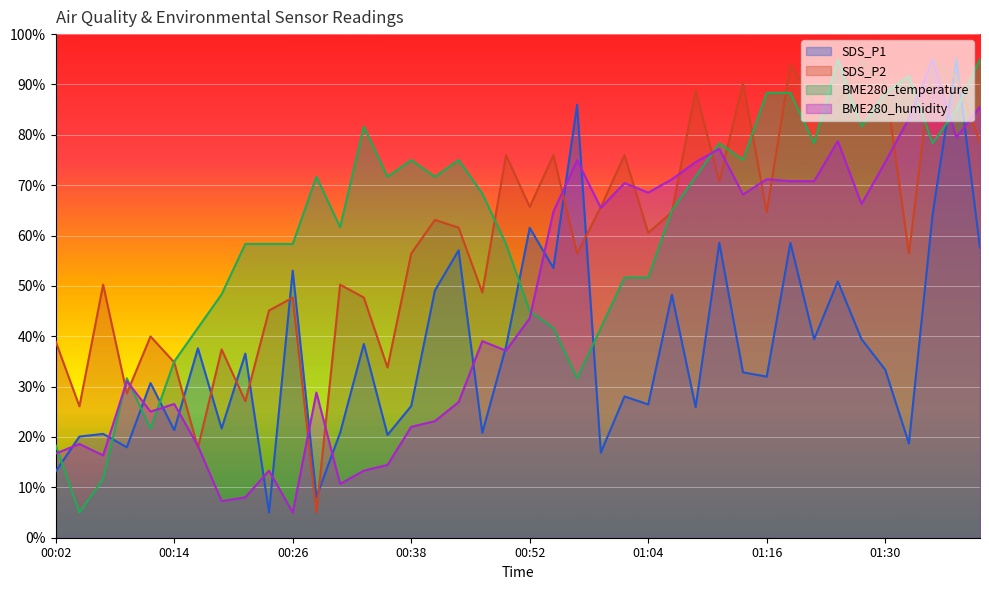

Reading right to left, extract all data points from this chart.

SDS_P1: 01:41=57.6	01:38=95.0	01:35=64.2	01:33=18.7	01:30=33.4	01:27=39.4	01:24=50.9	01:22=39.4	01:19=58.6	01:16=32.0	01:14=32.8	01:11=58.6	01:09=25.9	01:06=48.2	01:04=26.5	01:01=28.1	00:59=16.9	00:57=86.0	00:54=53.6	00:52=61.5	00:49=37.9	00:47=20.8	00:44=57.1	00:41=49.1	00:38=26.1	00:36=20.4	00:33=38.5	00:31=20.8	00:28=8.1	00:26=53.0	00:24=5.0	00:21=36.6	00:19=21.7	00:16=37.6	00:14=21.4	00:11=30.7	00:09=18.0	00:07=20.6	00:04=20.1	00:02=13.2
SDS_P2: 01:41=78.5	01:38=91.4	01:35=95.0	01:33=56.4	01:30=90.4	01:27=95.0	01:24=86.3	01:22=86.3	01:19=94.0	01:16=64.7	01:14=90.4	01:11=70.8	01:09=88.8	01:06=64.7	01:04=60.5	01:01=76.0	00:59=65.7	00:57=56.4	00:54=76.0	00:52=65.7	00:49=76.0	00:47=48.7	00:44=61.6	00:41=63.1	00:38=56.4	00:36=33.8	00:33=47.7	00:31=50.3	00:28=5.0	00:26=47.7	00:24=45.1	00:21=27.1	00:19=37.4	00:16=17.9	00:14=34.8	00:11=40.0	00:09=28.7	00:07=50.3	00:04=26.1	00:02=38.9
BME280_temperature: 01:41=95.0	01:38=85.0	01:35=78.3	01:33=91.7	01:30=88.3	01:27=81.7	01:24=95.0	01:22=78.3	01:19=88.3	01:16=88.3	01:14=75.0	01:11=78.3	01:09=71.7	01:06=65.0	01:04=51.7	01:01=51.7	00:59=41.7	00:57=31.7	00:54=41.7	00:52=45.0	00:49=58.3	00:47=68.3	00:44=75.0	00:41=71.7	00:38=75.0	00:36=71.7	00:33=81.7	00:31=61.7	00:28=71.7	00:26=58.3	00:24=58.3	00:21=58.3	00:19=48.3	00:16=41.7	00:14=35.0	00:11=21.7	00:09=31.7	00:07=11.7	00:04=5.0	00:02=18.3
BME280_humidity: 01:41=85.5	01:38=79.5	01:35=95.0	01:33=83.3	01:30=74.6	01:27=66.3	01:24=78.7	01:22=70.8	01:19=70.8	01:16=71.2	01:14=68.2	01:11=77.2	01:09=74.6	01:06=71.2	01:04=68.5	01:01=70.4	00:59=65.5	00:57=75.0	00:54=64.7	00:52=43.6	00:49=37.1	00:47=39.0	00:44=26.9	00:41=23.2	00:38=22.0	00:36=14.5	00:33=13.3	00:31=10.7	00:28=28.8	00:26=5.0	00:24=13.3	00:21=8.0	00:19=7.3	00:16=18.2	00:14=26.6	00:11=25.0	00:09=31.1	00:07=16.3	00:04=18.6	00:02=16.7